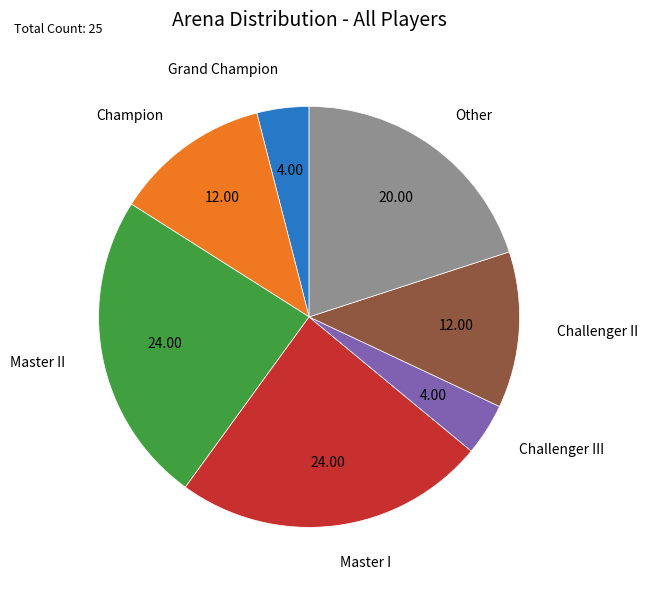

Does Master II account for over 50% of the chart?

No